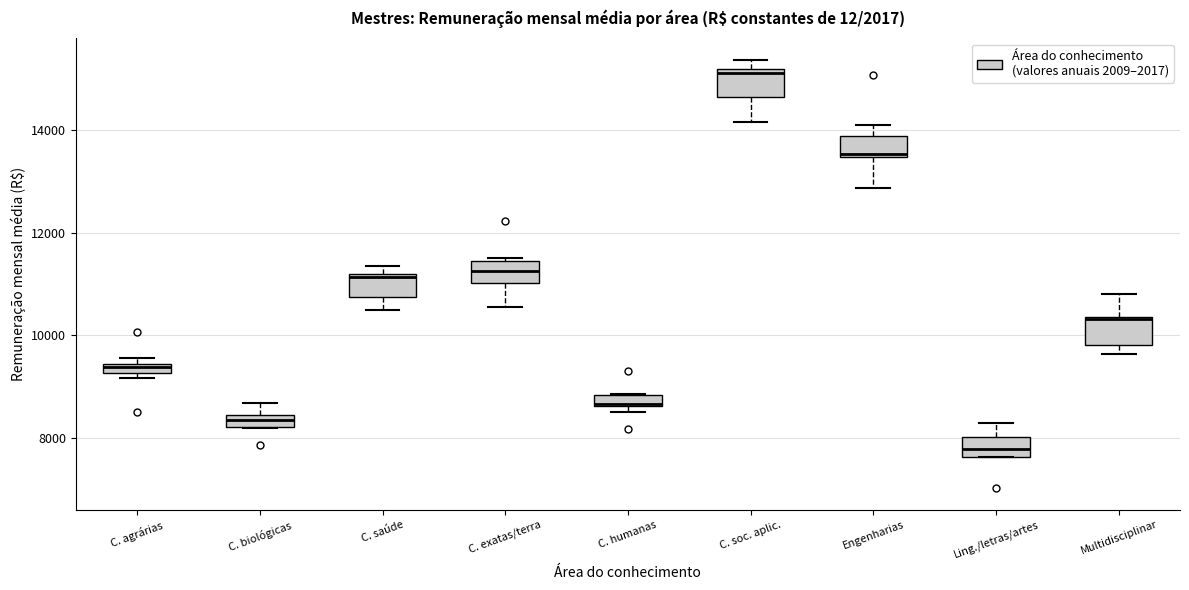

Where is the upper edge of the box for C. biológicas on the y-axis? The values are not printed on the chart, so give them approximately, as read against the axis.

8400